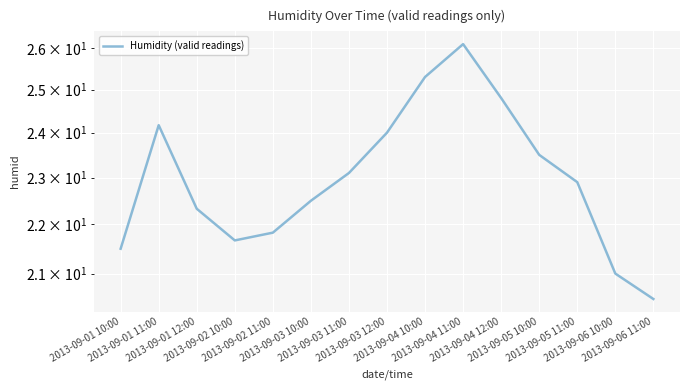

Does the chart display data point markers on the line(s)?

No